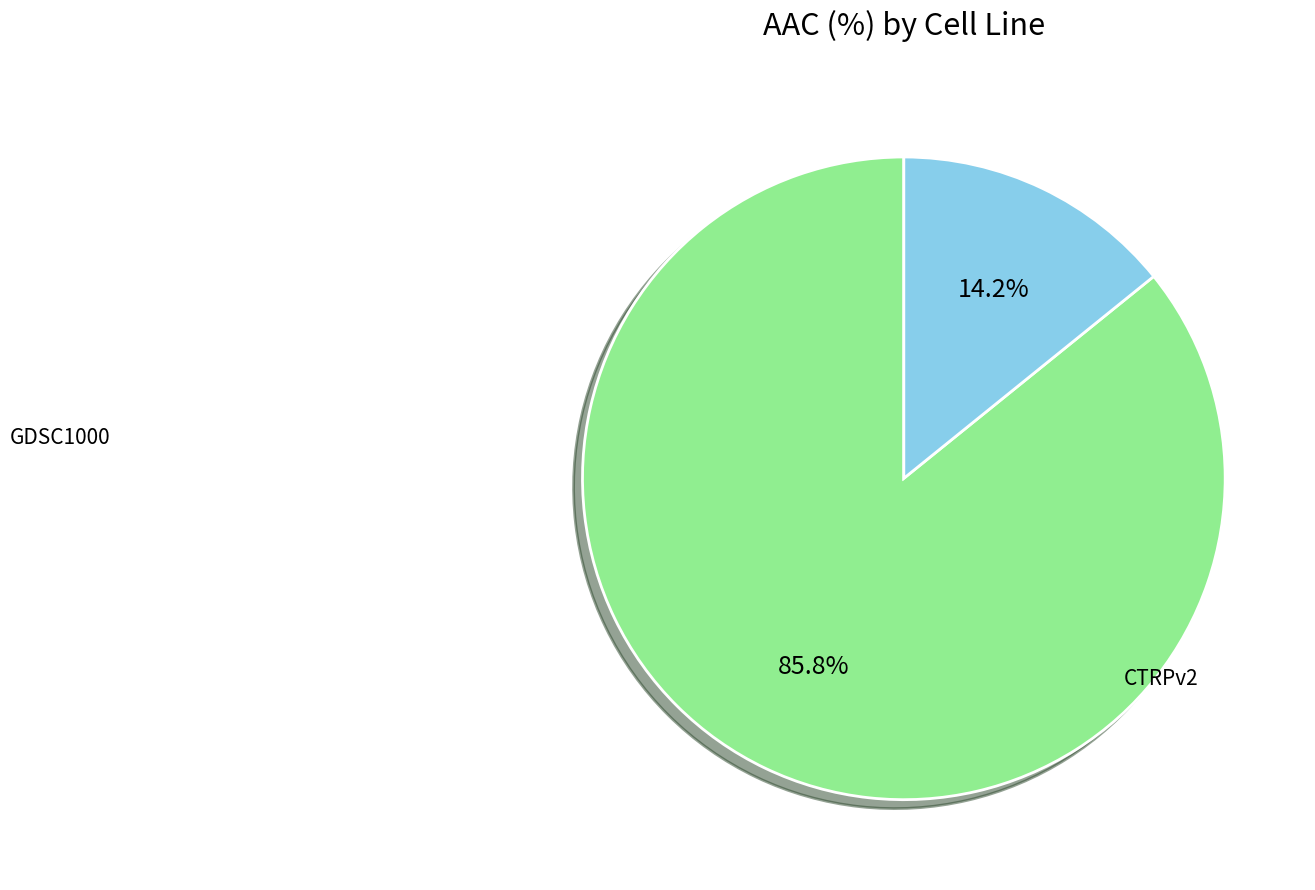

Is there a majority slice in this chart?

Yes